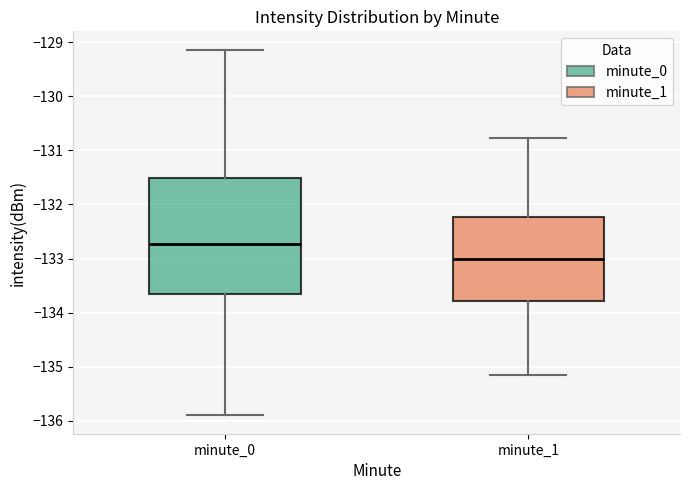

Reading left to right, transcribe this box plot: for each box, give where its median line is, the range the box spans, and where its two whiskers end, as read against the y-axis. The values are not printed on the chart, so give them approximately, as read against the axis.

minute_0: median -132.7, box -133.7 to -131.5, whiskers -135.9 to -129.1
minute_1: median -133.0, box -133.8 to -132.2, whiskers -135.2 to -130.8